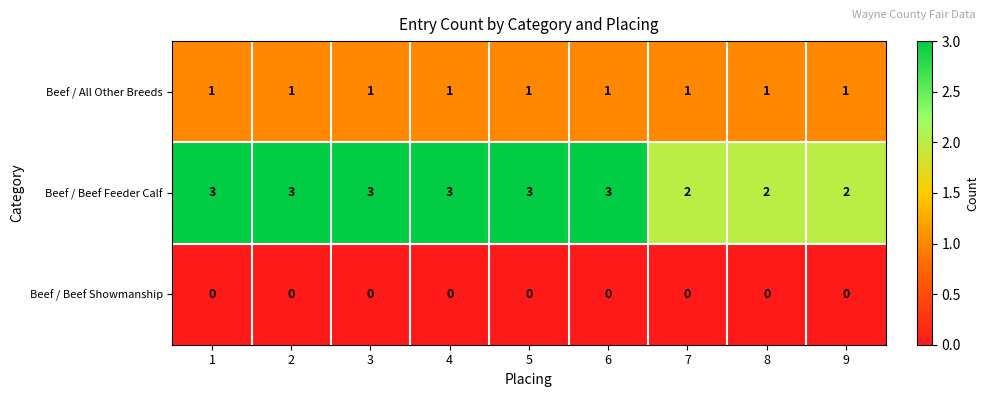

Which series changed the most between 5 and 7?

Beef / Beef Feeder Calf